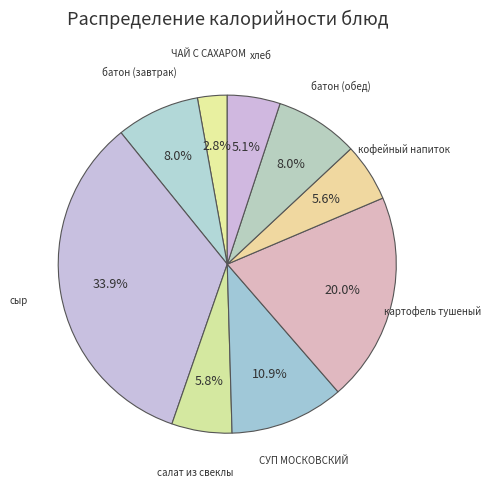

To the nearest percent, what is the difference between the largest and smallest slice percentages?

31%